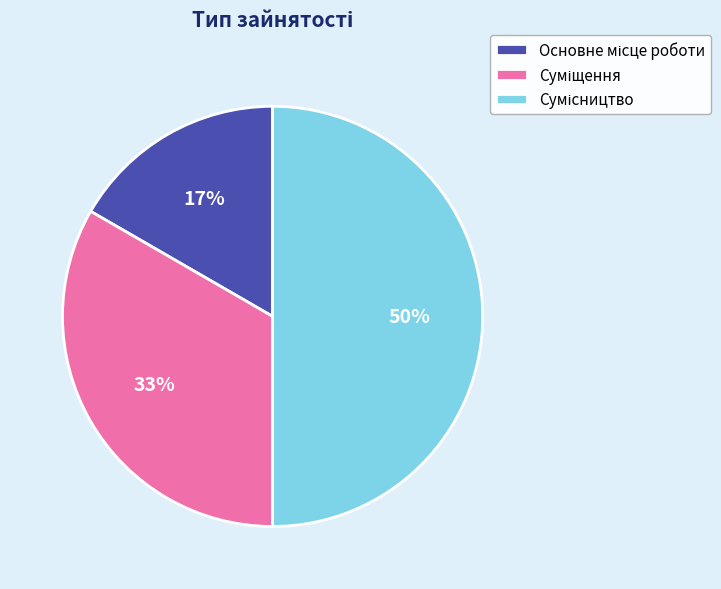

To the nearest percent, what is the difference between the largest and smallest slice percentages?

33%